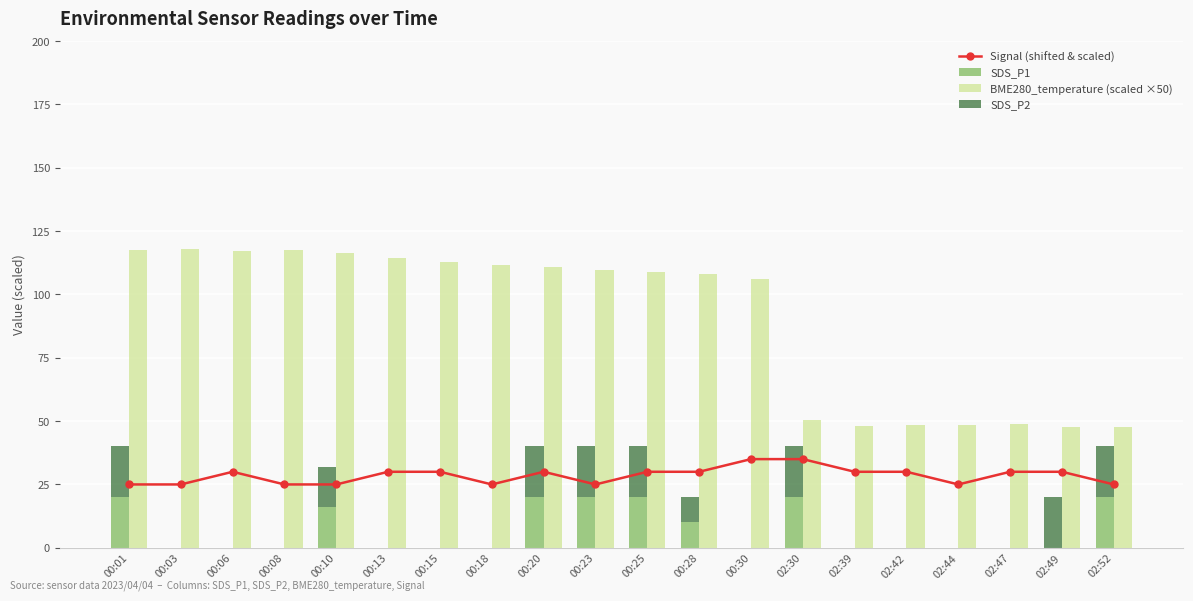

What is the label of the 12th bar from the left?

00:28